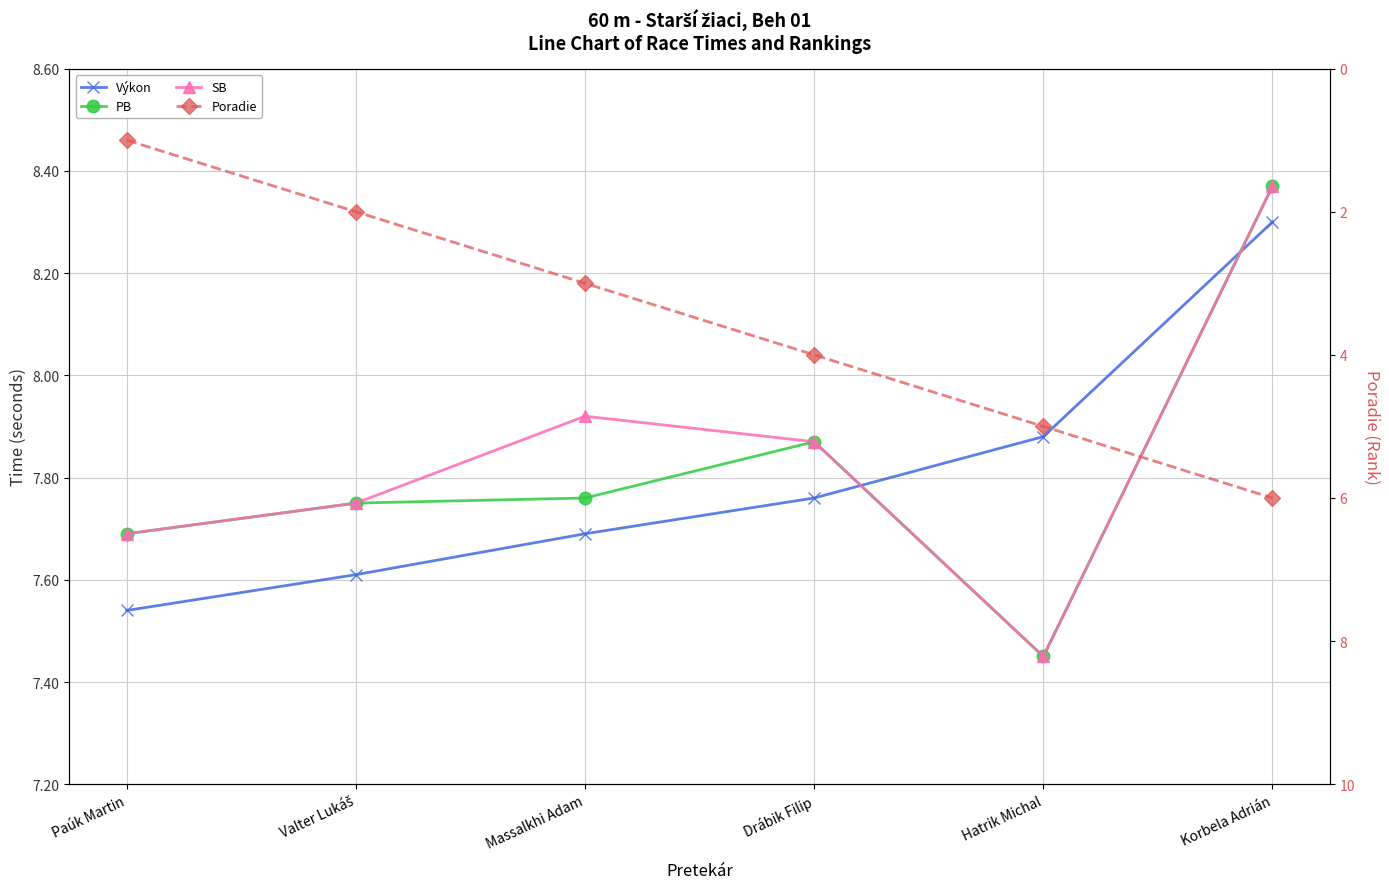

The value of SB at Massalkhi Adam is 4.2. True or false?

False